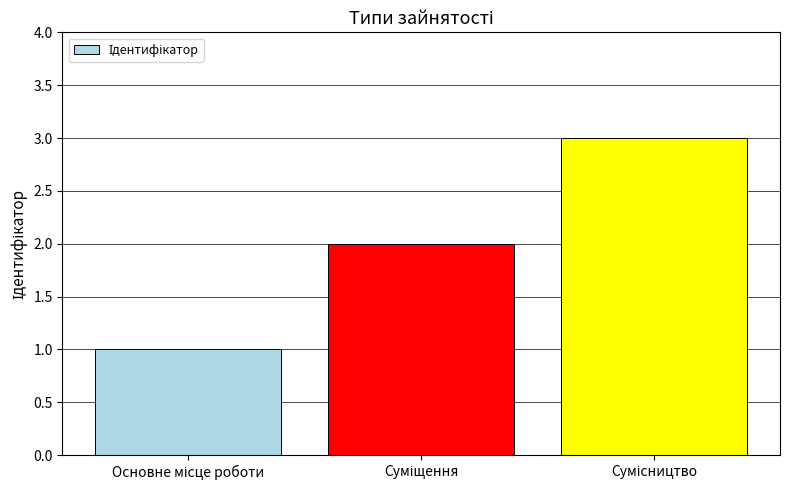

What is the greatest value displayed?

3